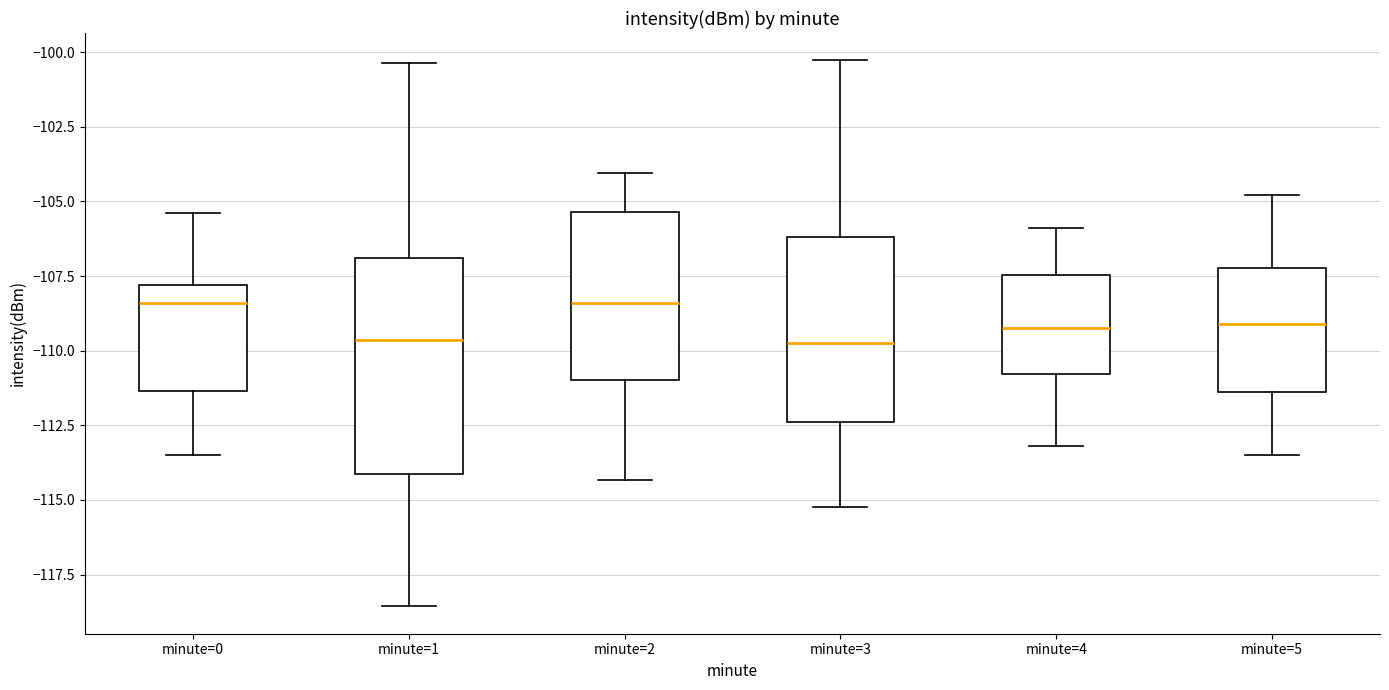

Which box is the tallest, from its lower edge to its upper edge?

minute=1